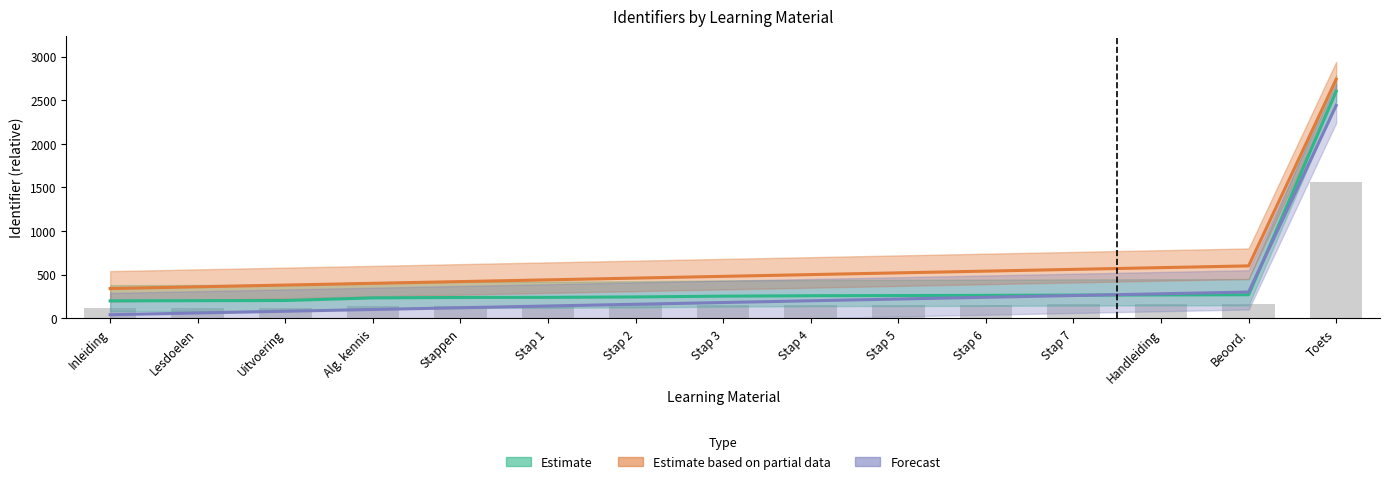

At which label is Forecast closest to 1241?

Beoord.